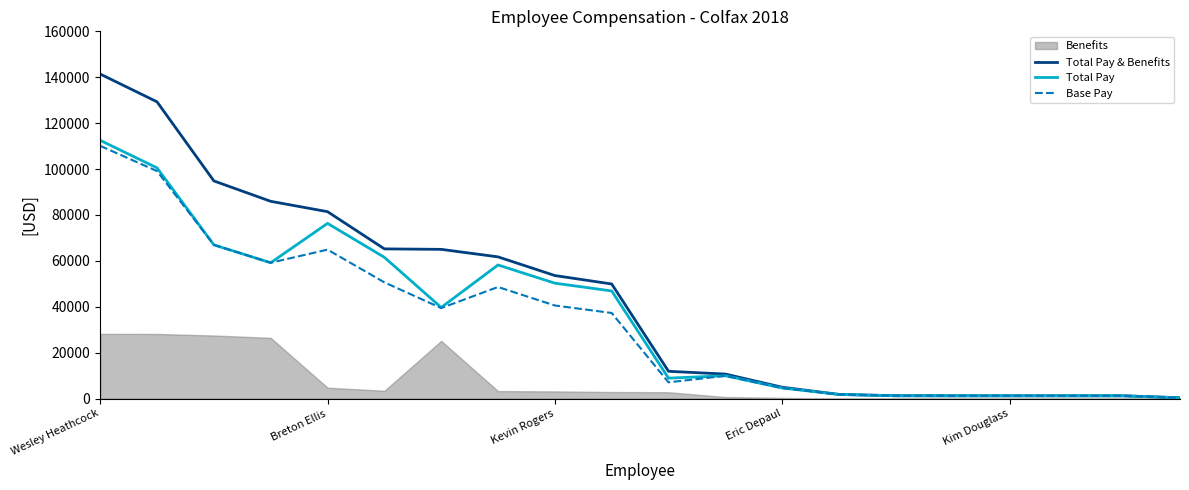

What is the average value of the Total Pay series?

35183.5